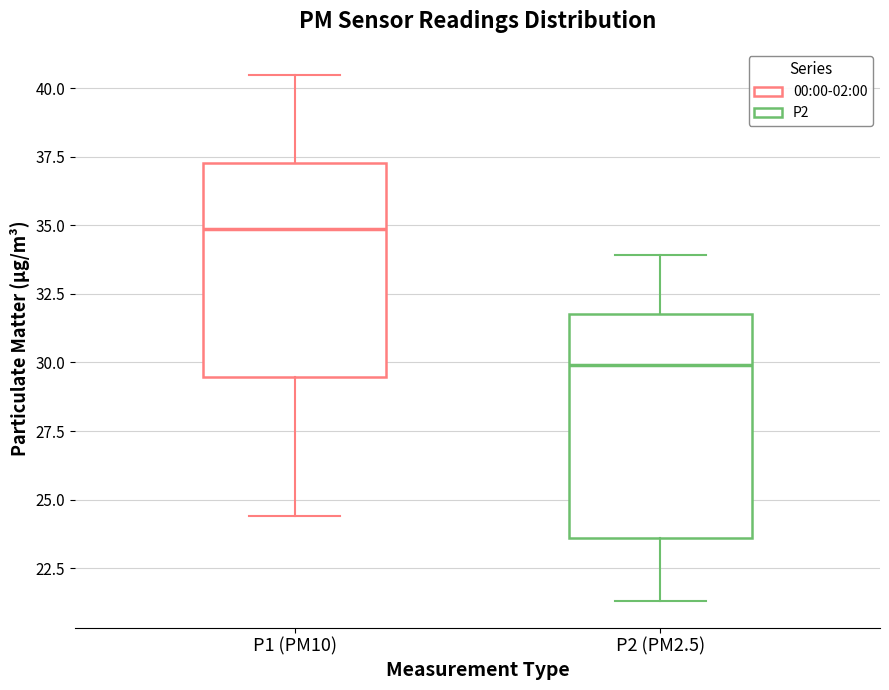

Reading left to right, read every box against the y-axis: the position of its median line, the range the box covers, and the ends of its whiskers. The values are not printed on the chart, so give them approximately, as read against the axis.

P1 (PM10): median 35.0, box 29.5 to 37.5, whiskers 24.5 to 40.5
P2 (PM2.5): median 30.0, box 23.5 to 32.0, whiskers 21.5 to 34.0